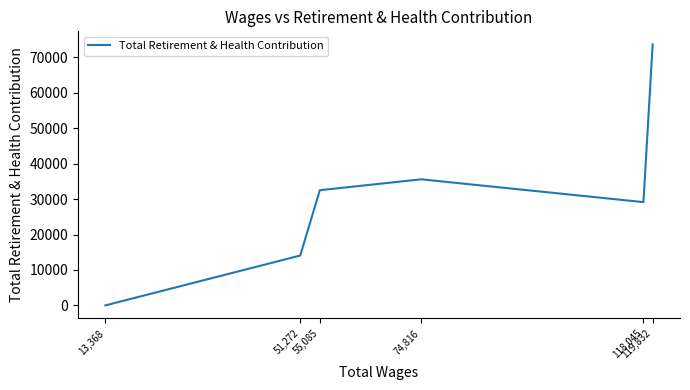

What is the difference between the maximum and minimum values?

73664